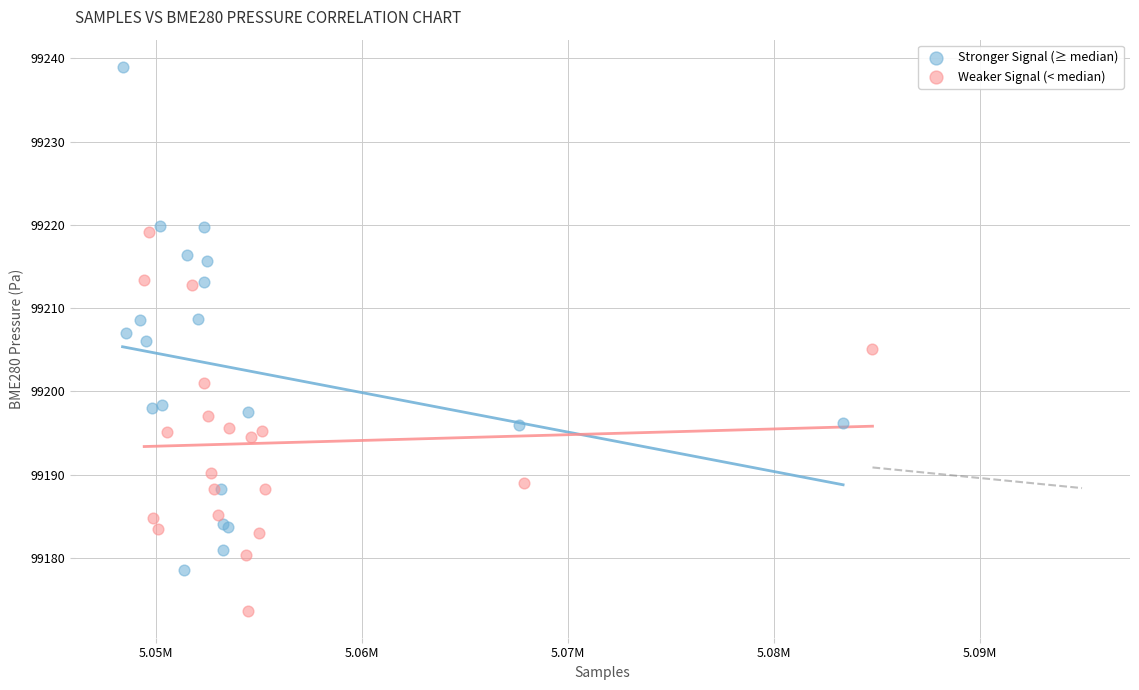

Which series contains the lowest Y value?

Weaker Signal (< median)